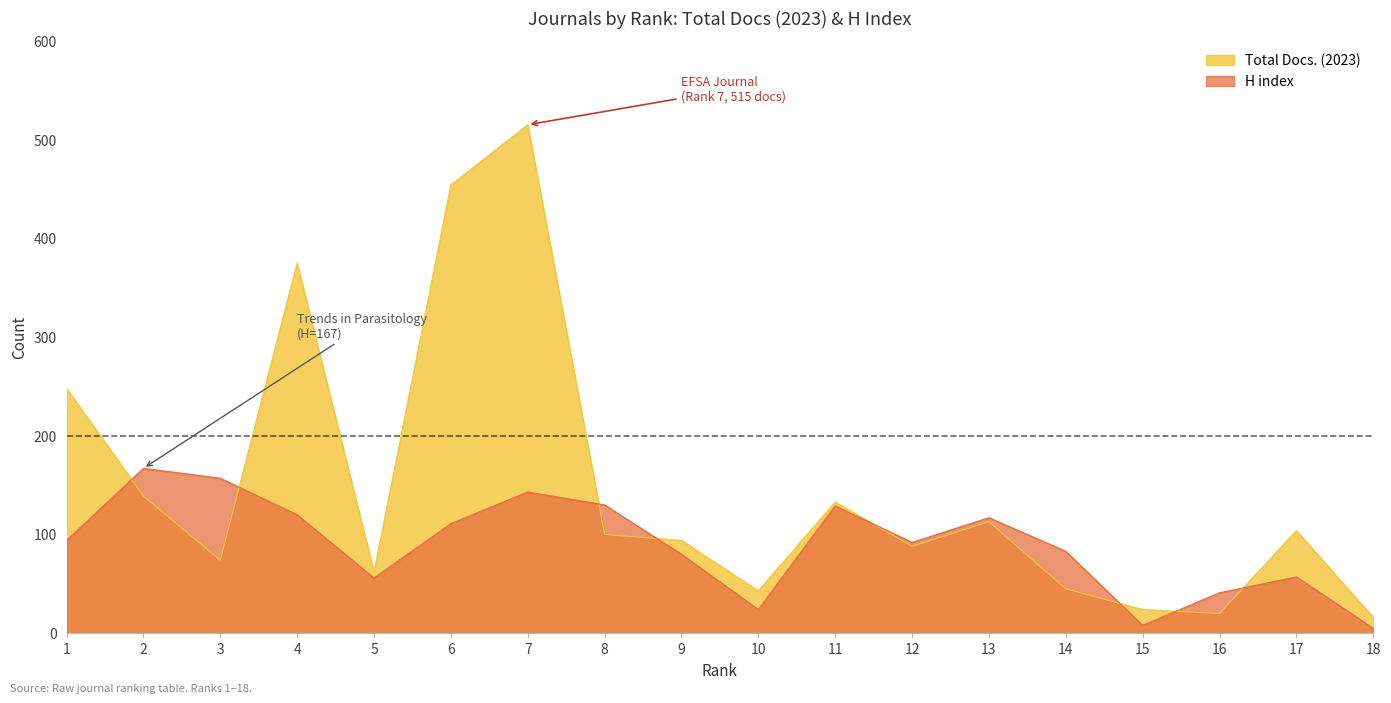

Between 4 and 17, which series saw the biggest shift?

Total Docs. (2023)